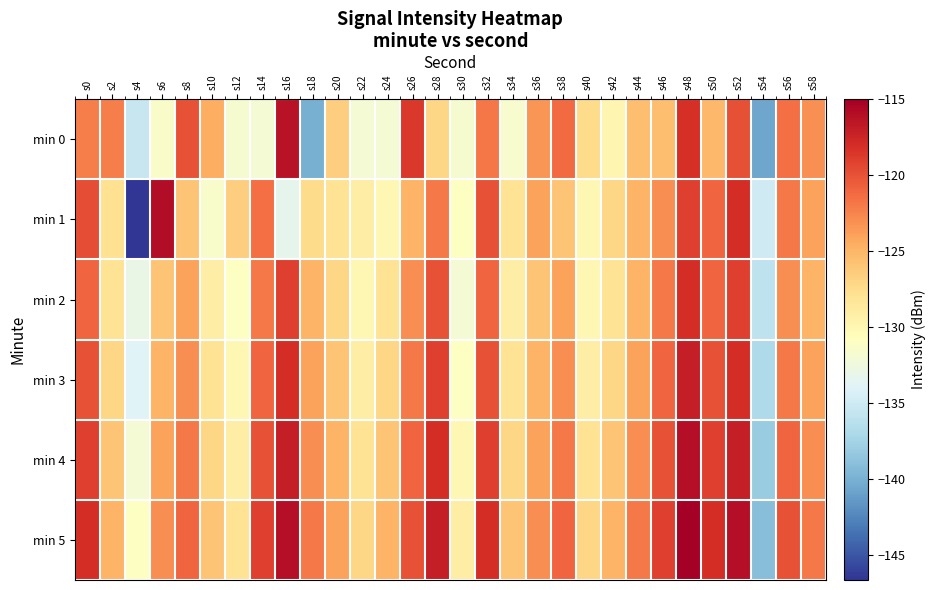

At which category does the chart reach its peak across all series?

s48